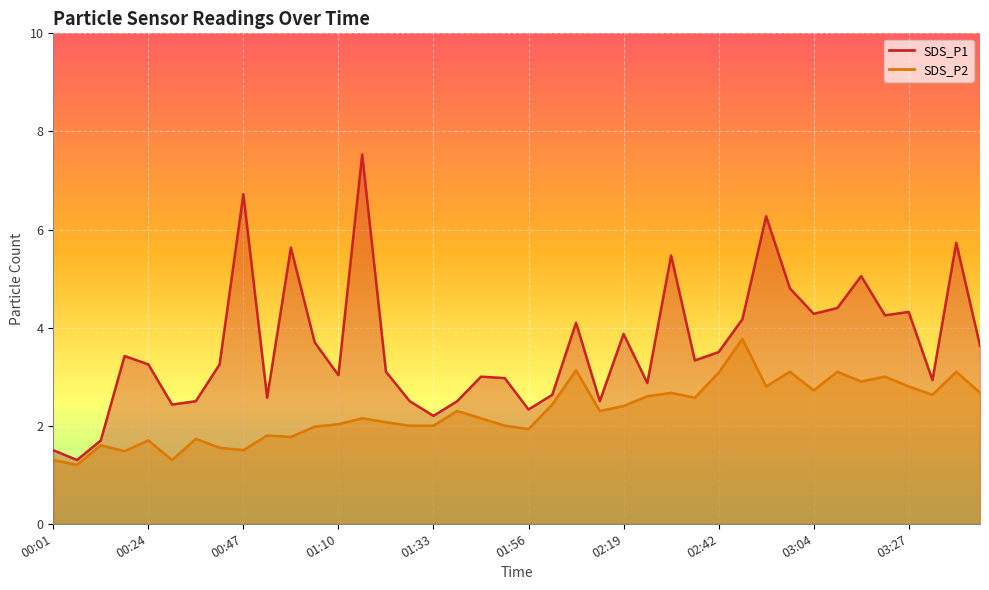

Which series has the largest range (max minus min)?

SDS_P1